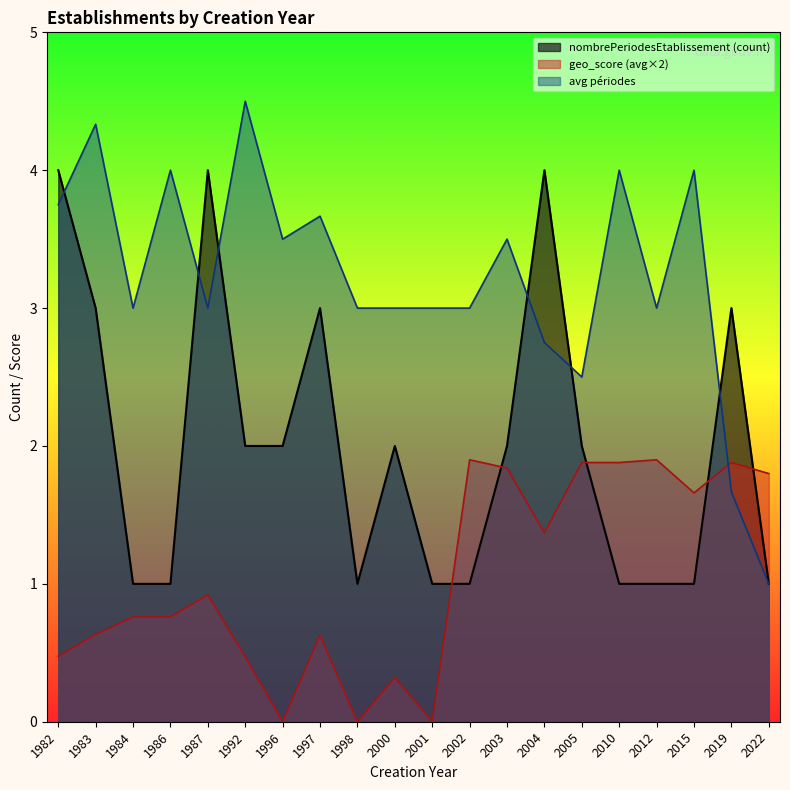

The nombrePeriodesEtablissement (count) series shows 2.0 at 2003. True or false?

True